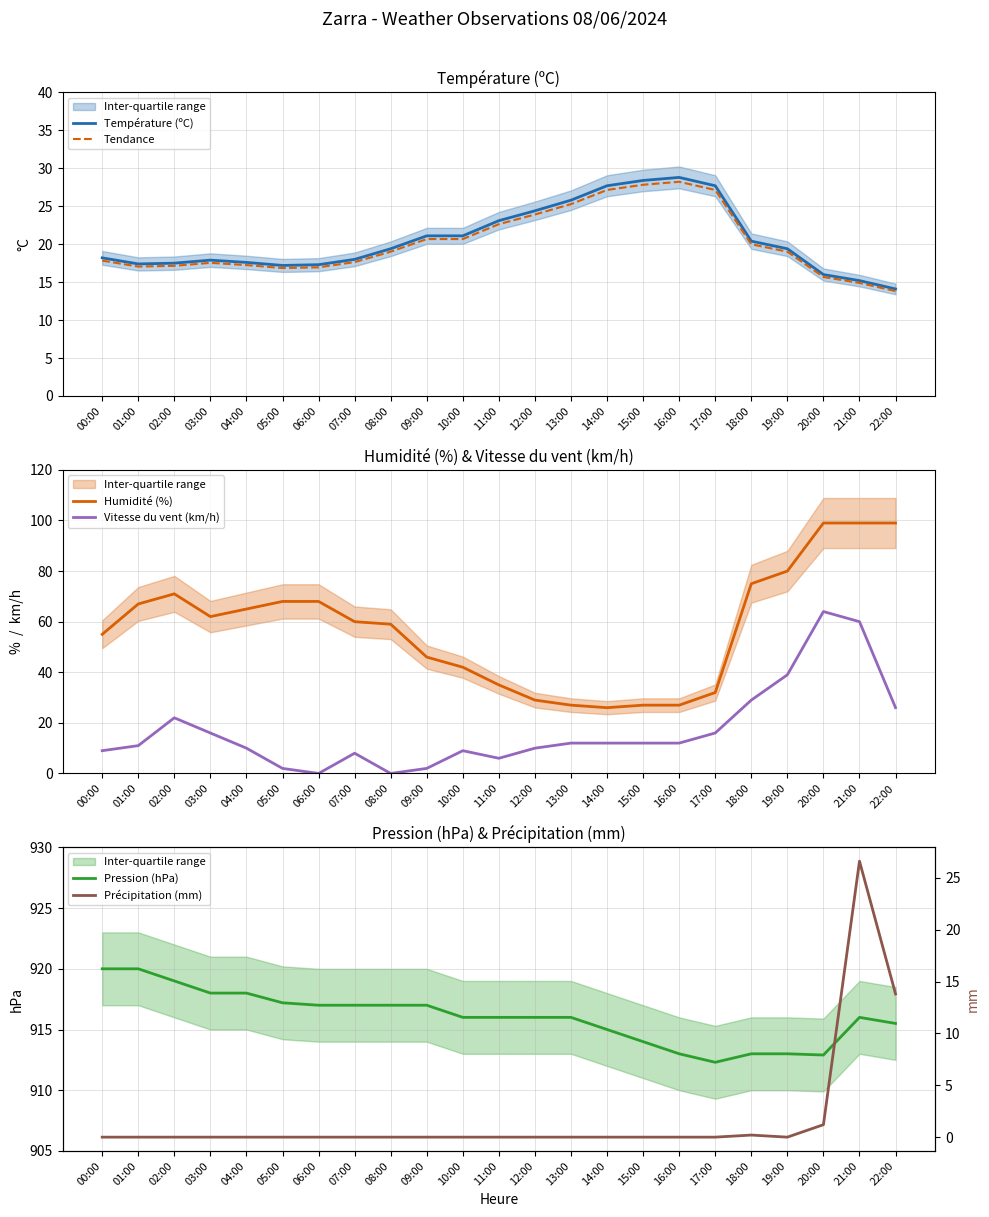

After their last crossing, which series has the higher values: Humidité (%) or Tendance?

Humidité (%)